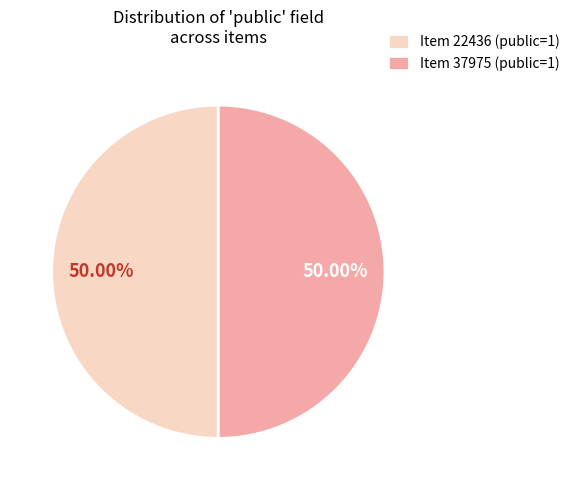

Approximately how many times larger is the value at Item 22436 (public=1) compared to Item 37975 (public=1)?

1.0